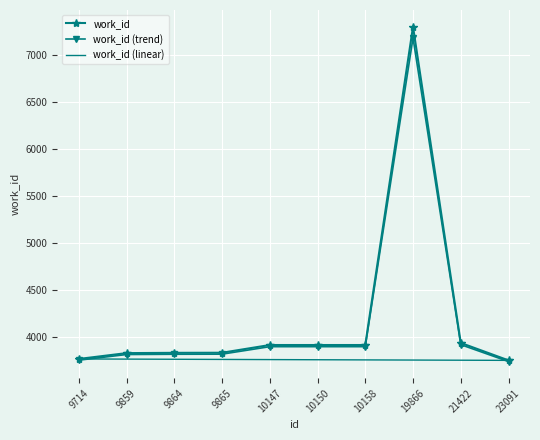

Is it true that work_id (linear) equals 2467.6 at 10150?

False